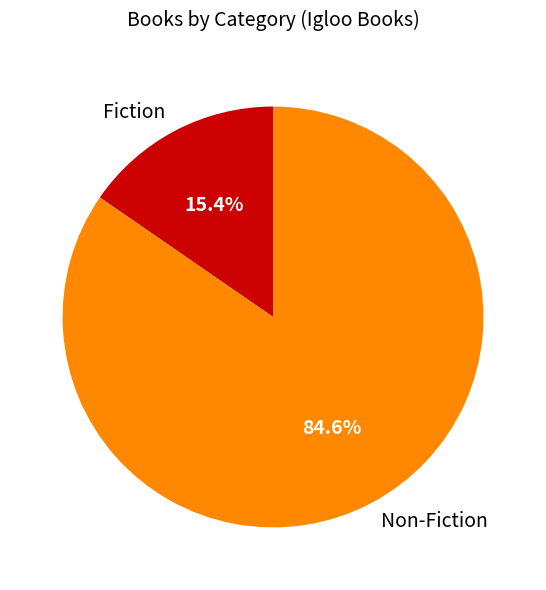

Does Non-Fiction represent more than half of the total?

Yes